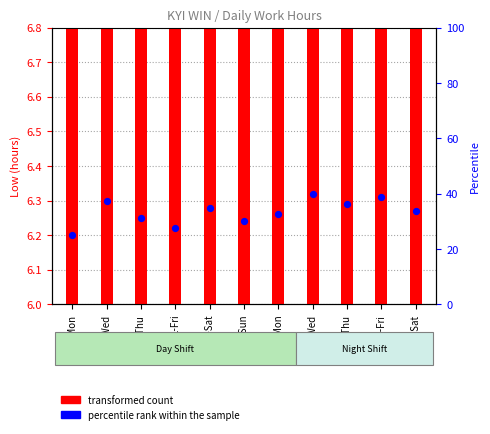

Which series has the widest spread of Y values?

percentile rank within the sample